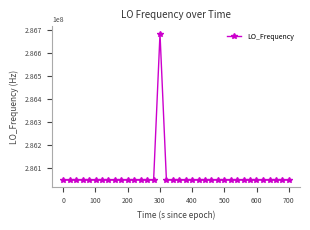

What is the average value?

286064658.6